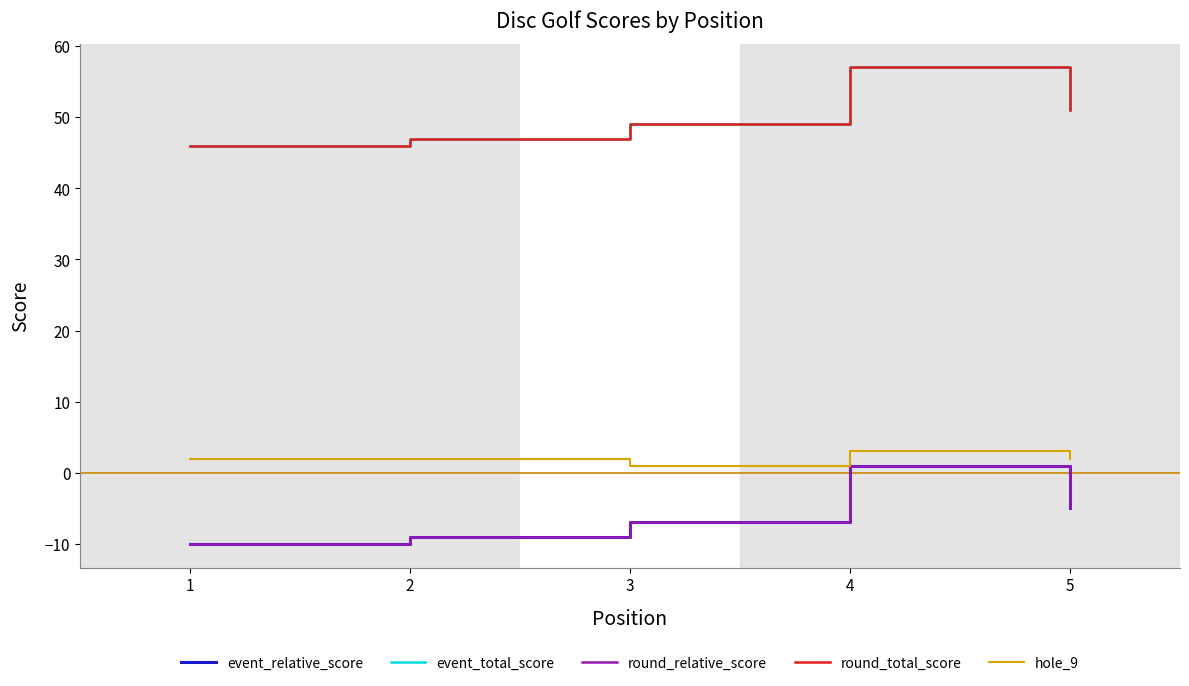

What is the value of the round_total_score point at the 2nd from the left?

47